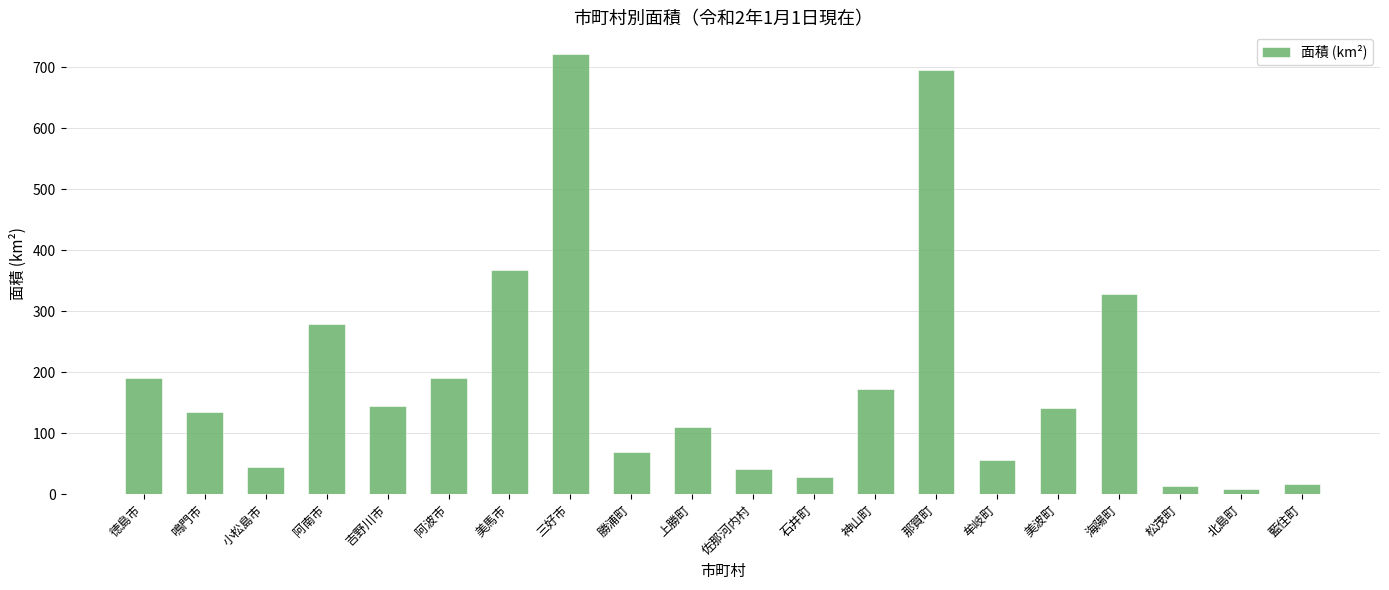

Between 吉野川市 and 佐那河内村, which is larger?

吉野川市